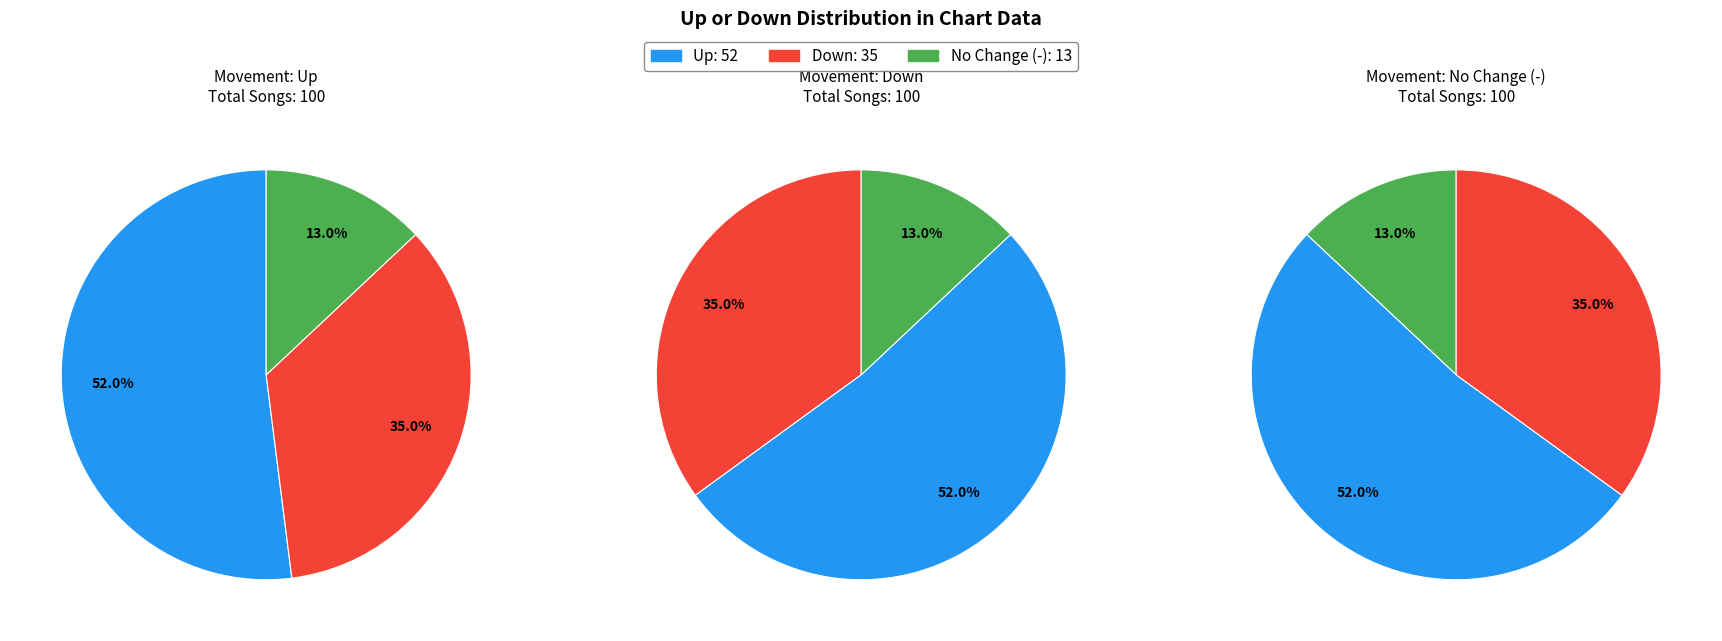

Between down and -, which is larger?

down